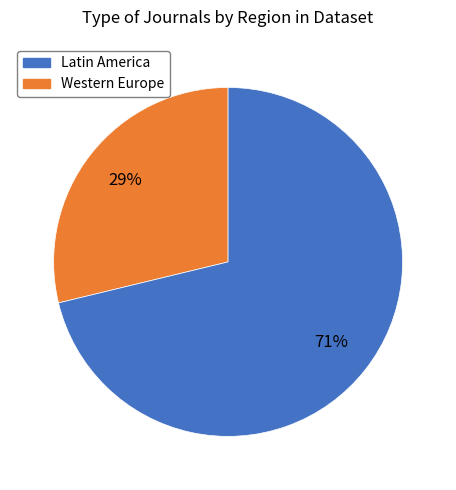

Count the number of slices in the pie.

2